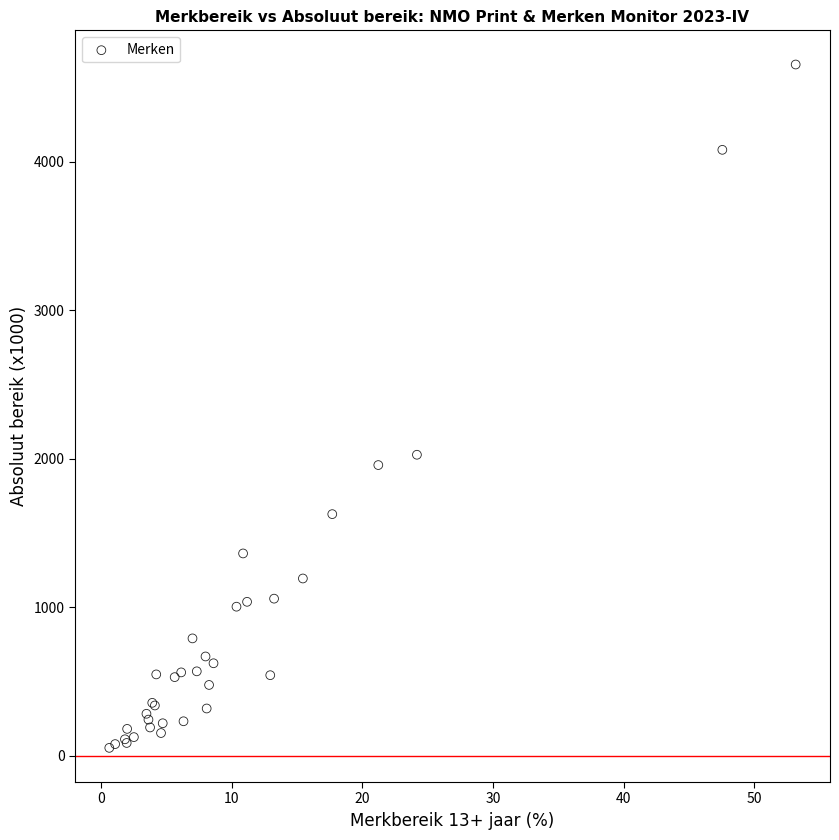

What Y value in the scatter plot is closest to 2352?

2025.8